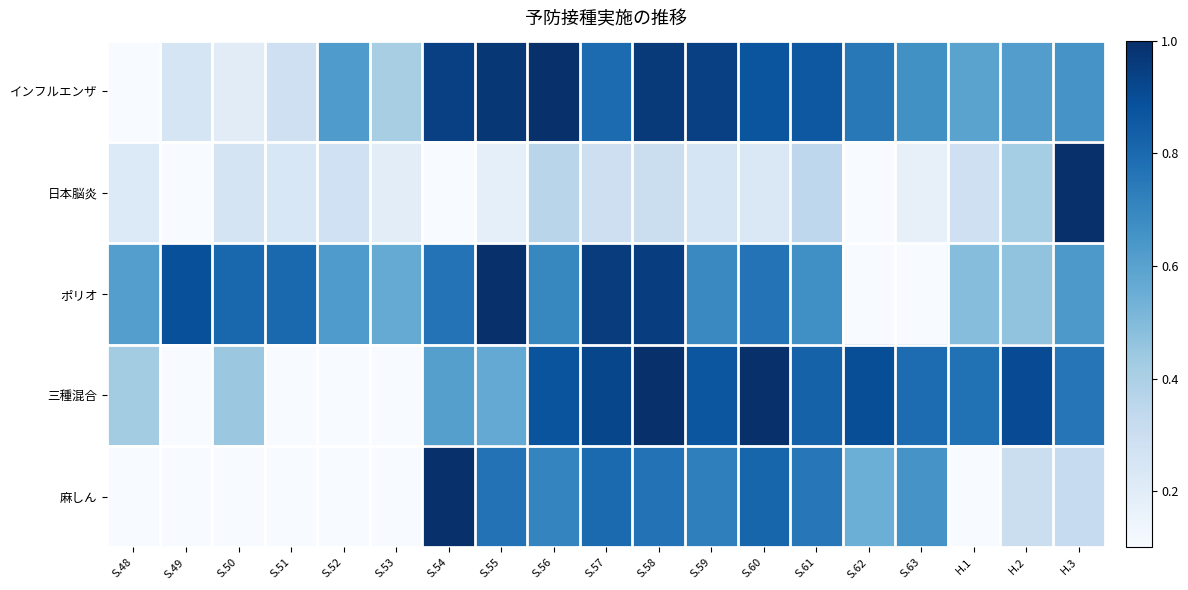

At how many categories does at least one series exceed 0?

19